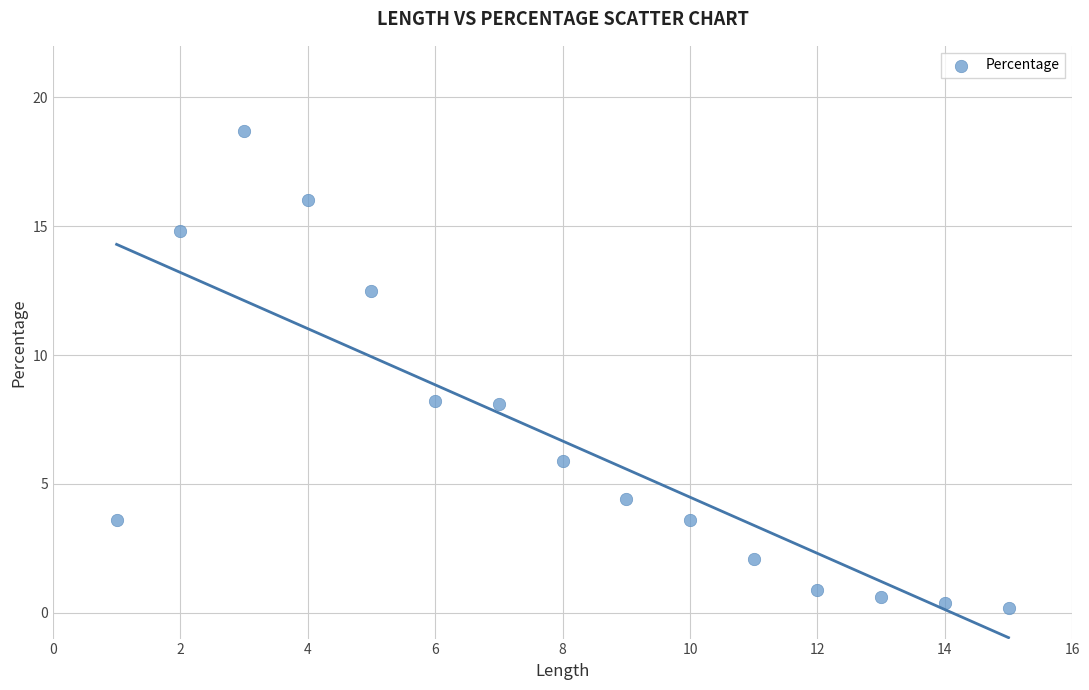

What is the range of Y values (max minus min)?

18.5